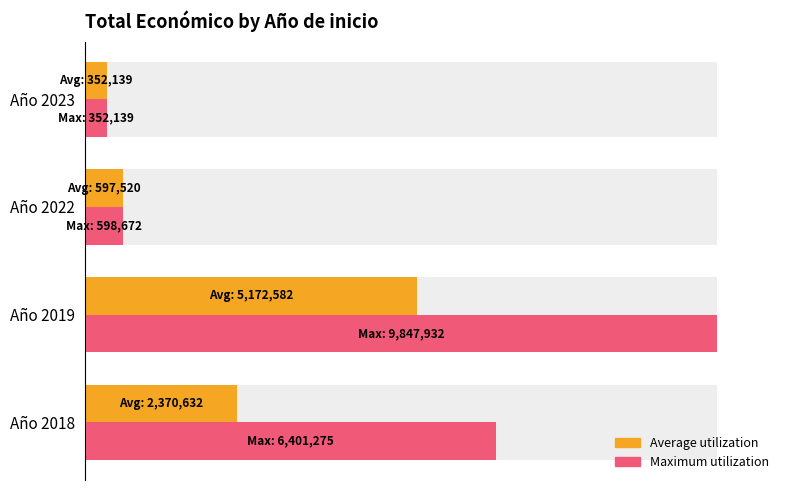

Between Año 2019 and Año 2018, which is larger?

Año 2019